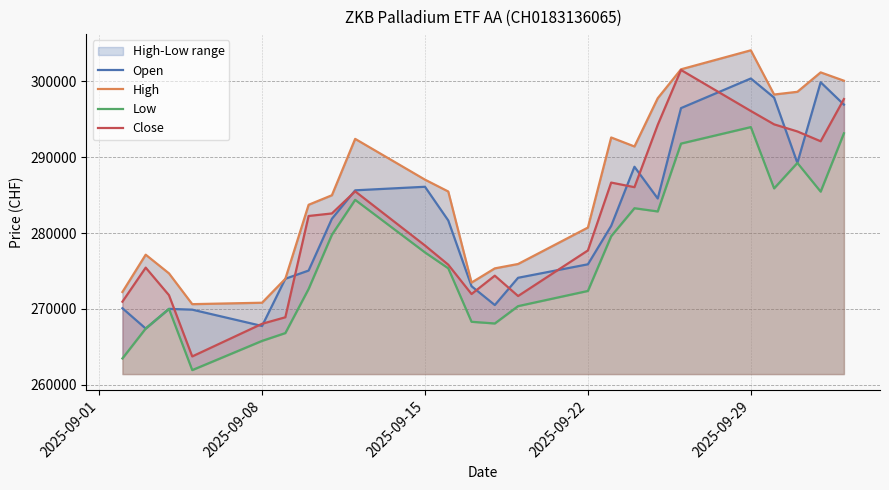

True or false: Low and High intersect in this chart.

False